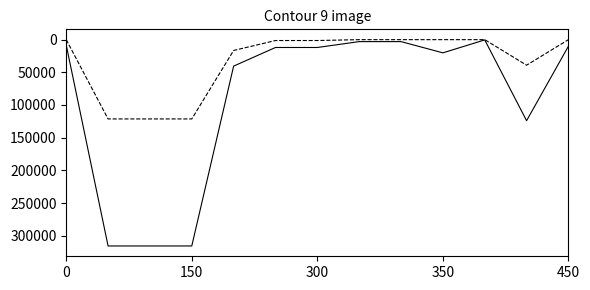

What is the greatest value displayed?

315707.8